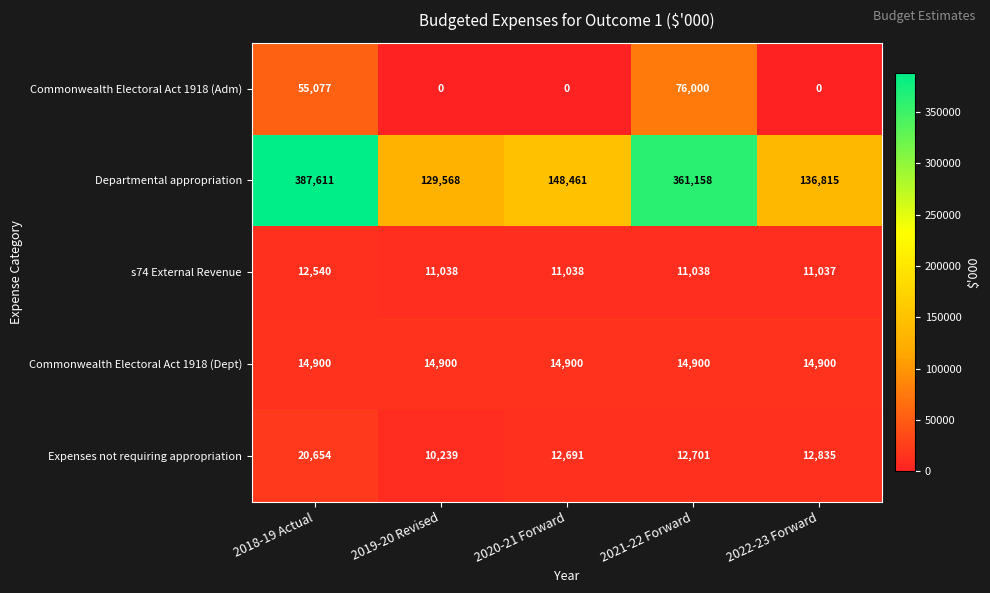

Which series changed the most between 2020-21 Forward and 2022-23 Forward?

Departmental appropriation